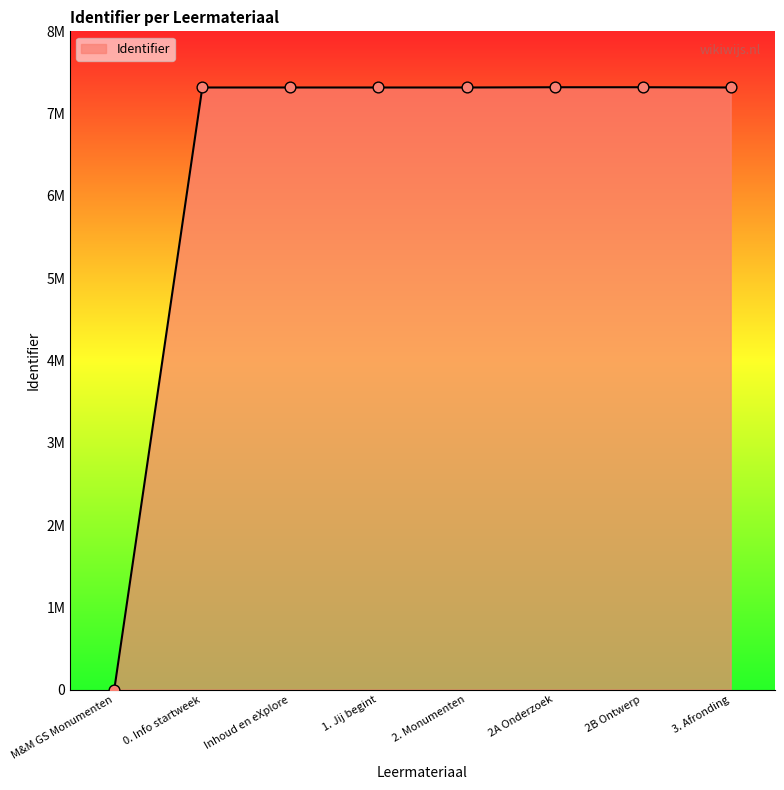

Between 2. Monumenten and 1. Jij begint, which is larger?

2. Monumenten